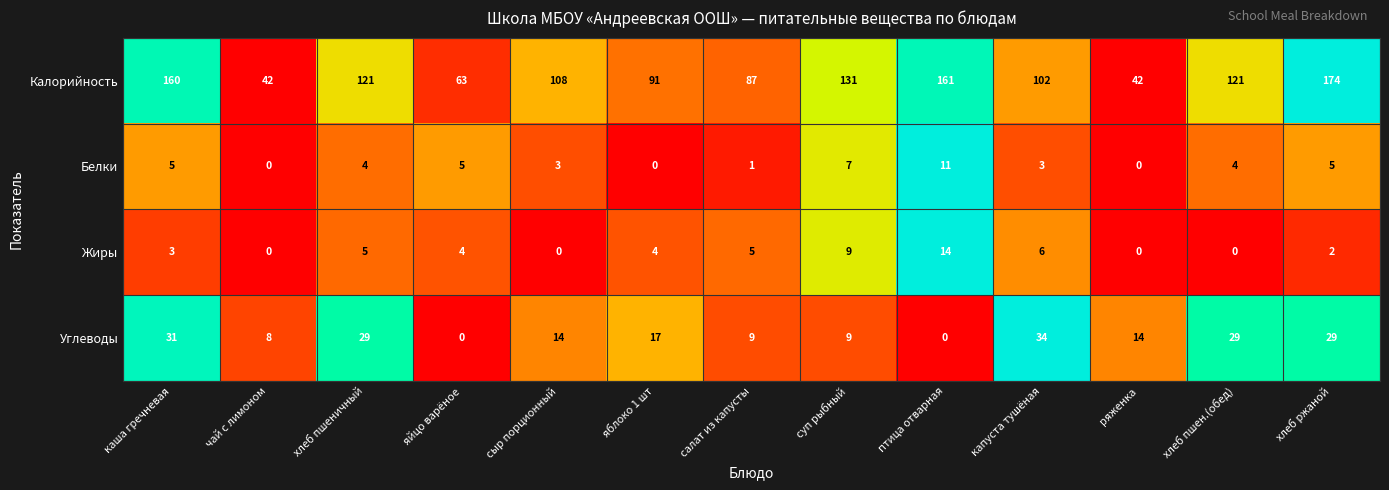

Which category has the highest value across all series?

хлеб ржаной